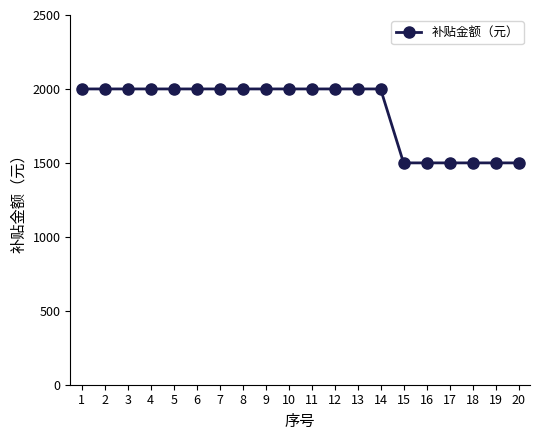

Is it true that the value at 19 is 846?

False